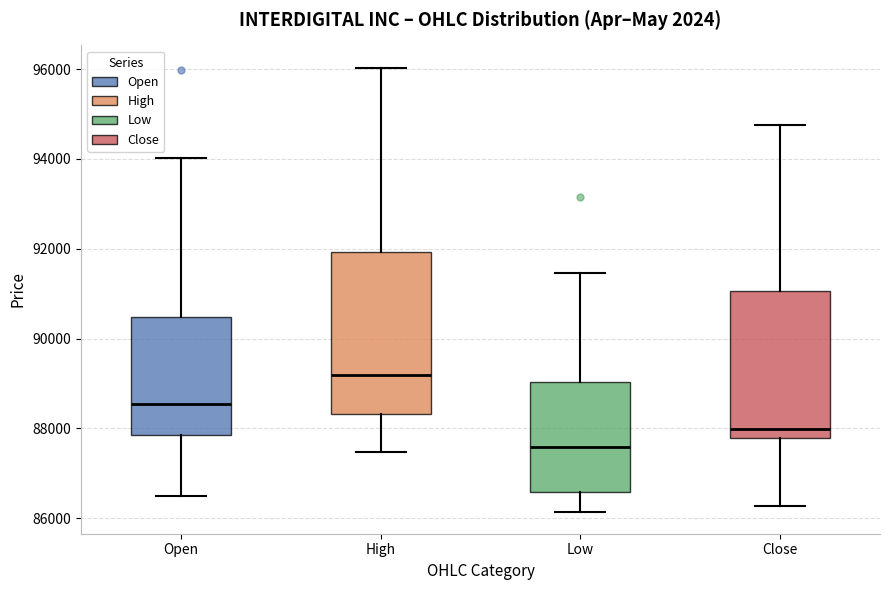

Reading left to right, transcribe this box plot: for each box, give where its median line is, the range the box spans, and where its two whiskers end, as read against the y-axis. The values are not printed on the chart, so give them approximately, as read against the axis.

Open: median 88600, box 87800 to 90400, whiskers 86600 to 94000
High: median 89200, box 88400 to 92000, whiskers 87400 to 96000
Low: median 87600, box 86600 to 89000, whiskers 86200 to 91400
Close: median 88000, box 87800 to 91000, whiskers 86200 to 94800